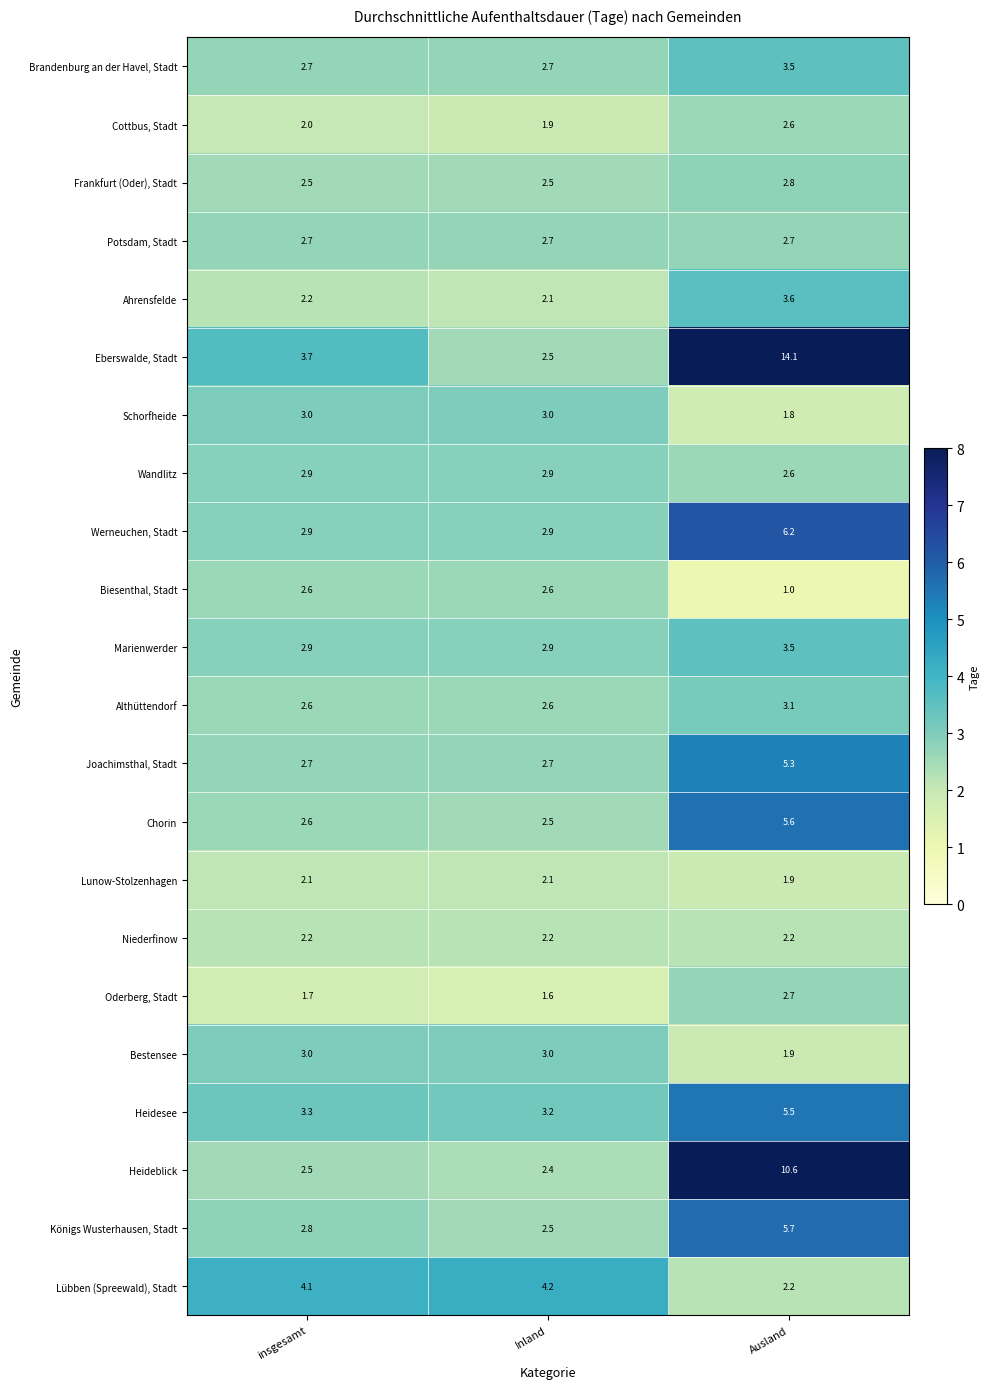

Which series has the largest total across all categories?

Eberswalde, Stadt